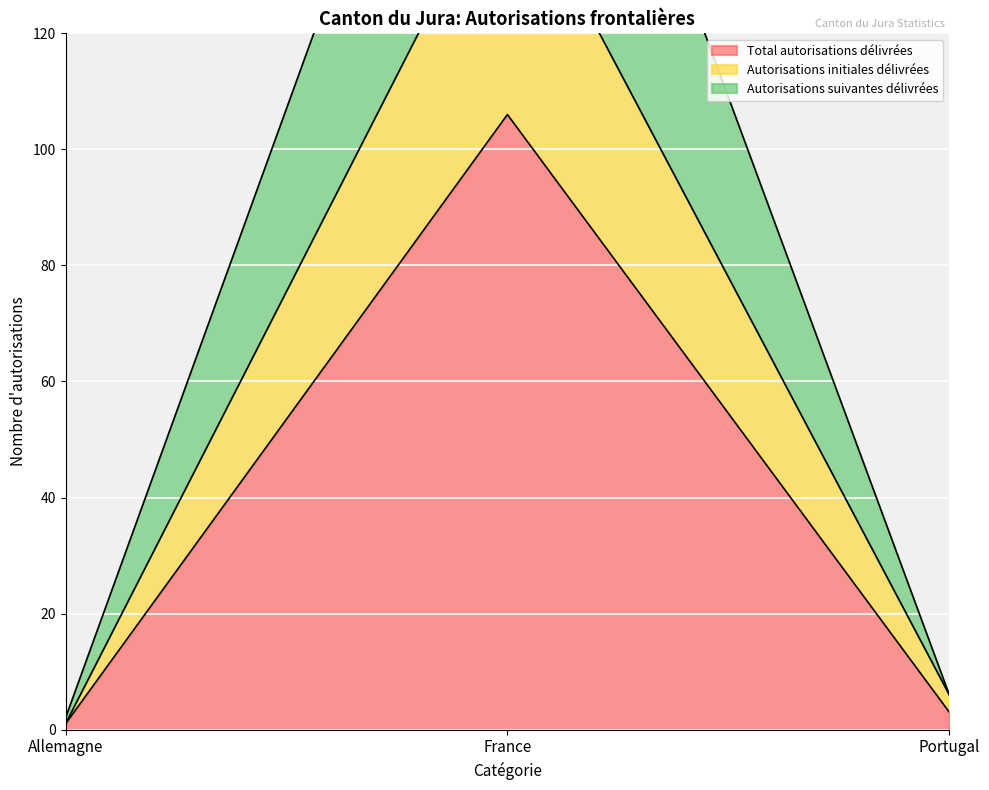

What are all the series names shown in the legend?

Total autorisations délivrées, Autorisations initiales délivrées, Autorisations suivantes délivrées